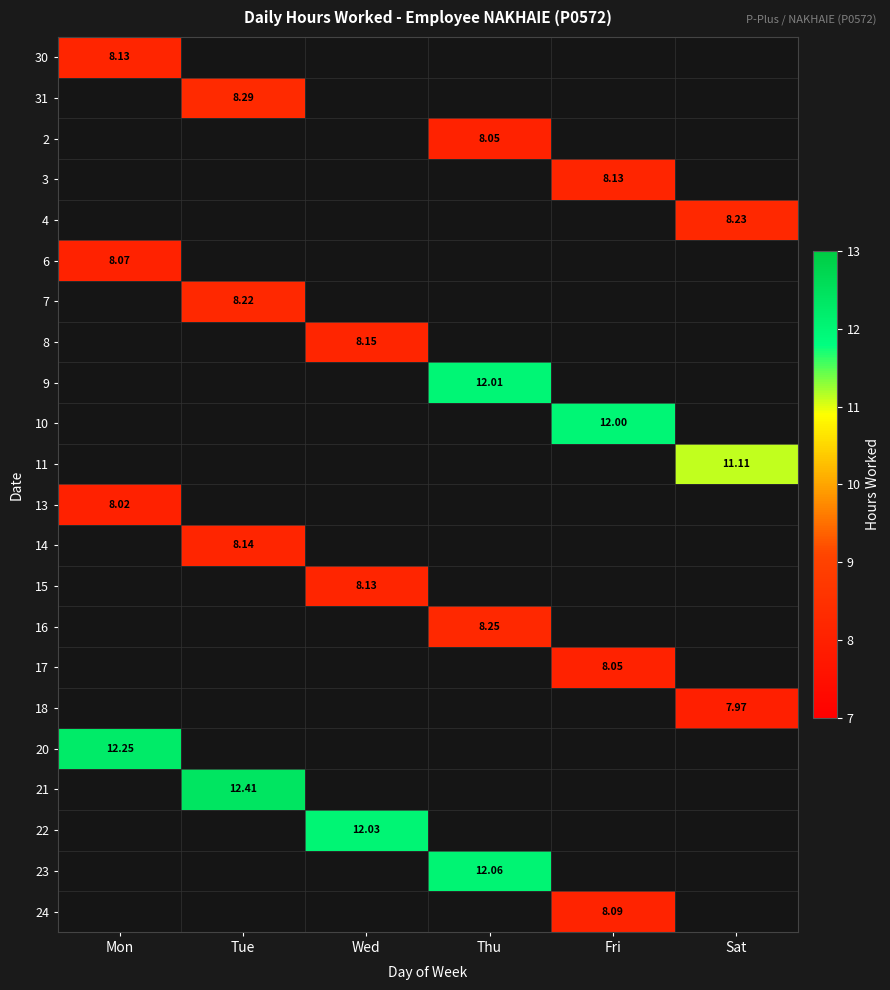

How many data points in 9 are above 12?

1